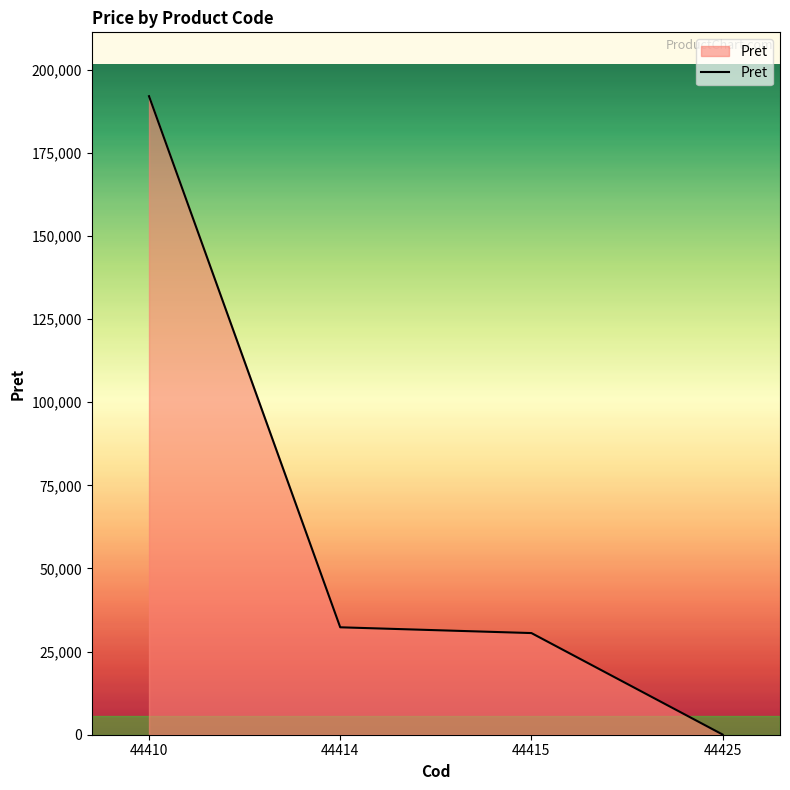

Rank the categories by value from highest to lowest.

44410, 44414, 44415, 44425